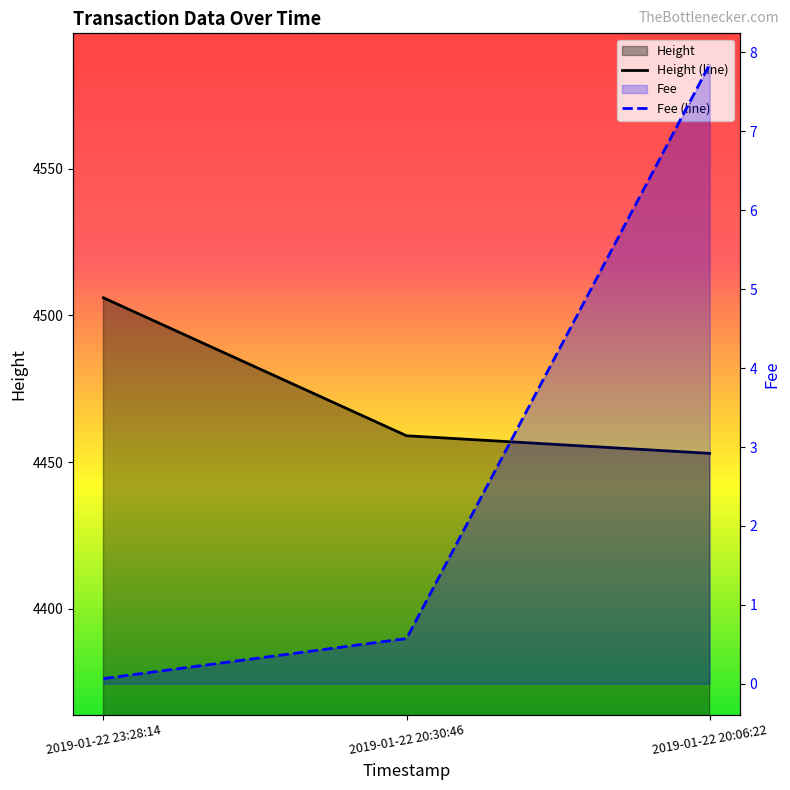

What is the label of the 3rd point from the right?

2019-01-22 23:28:14